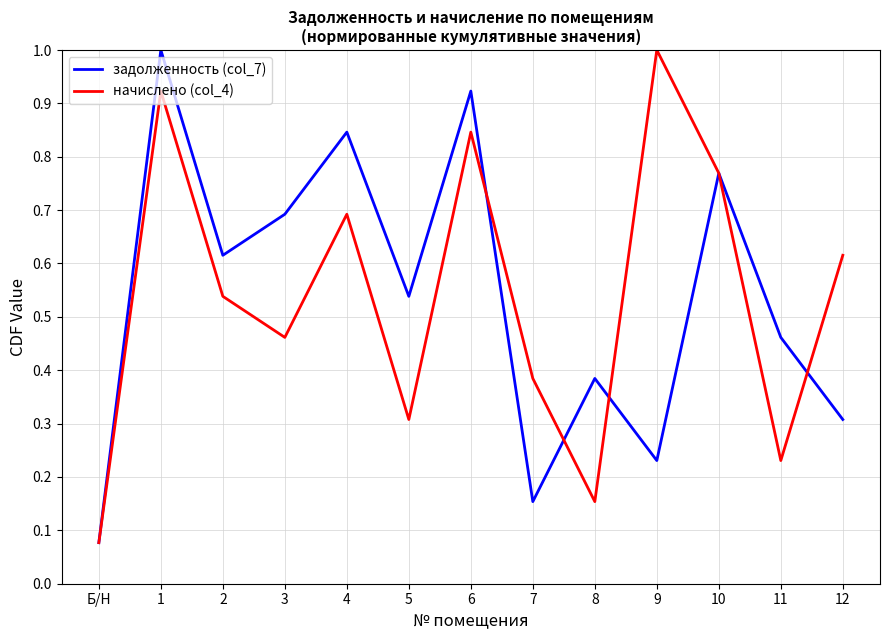

Between Б/Н and 11, which series saw the biggest shift?

задолженность (col_7)